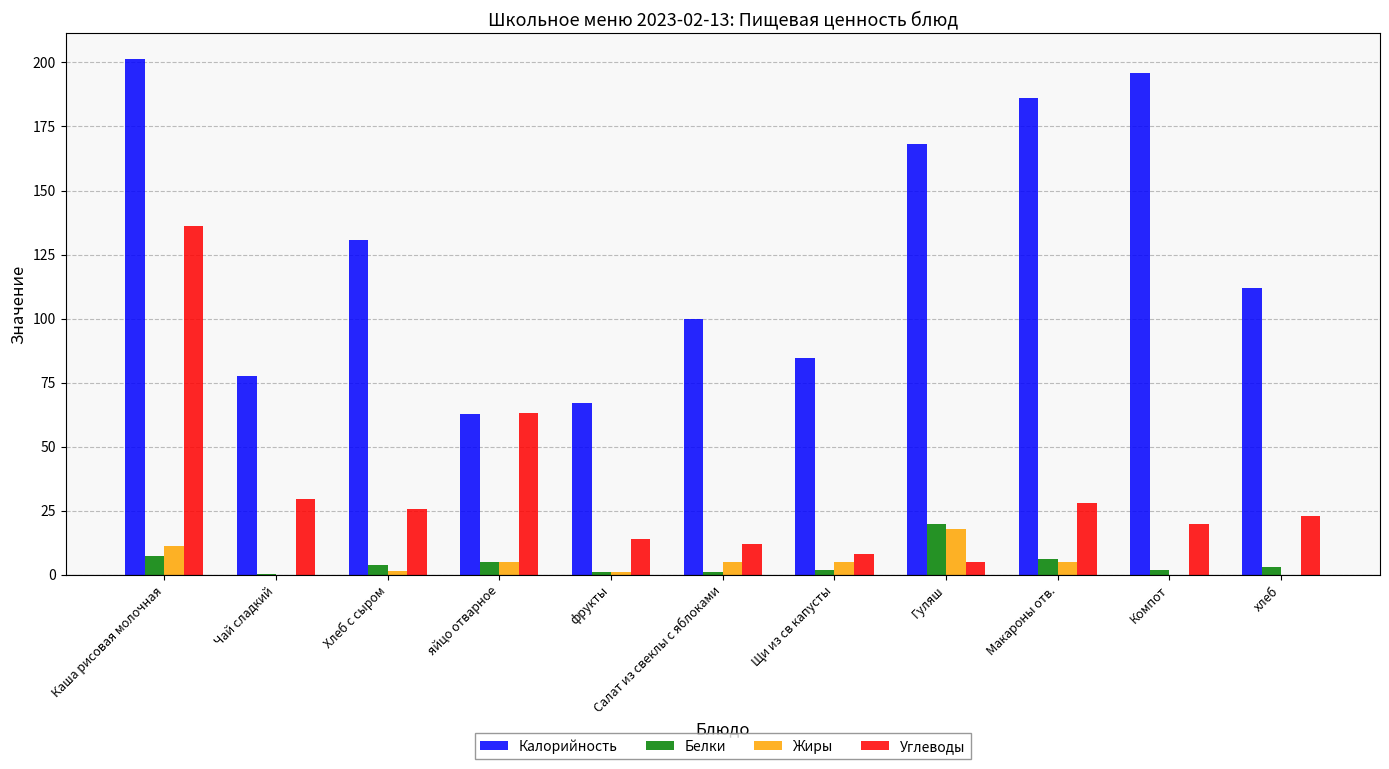

Which category has the highest value in the Углеводы series?

Каша рисовая молочная